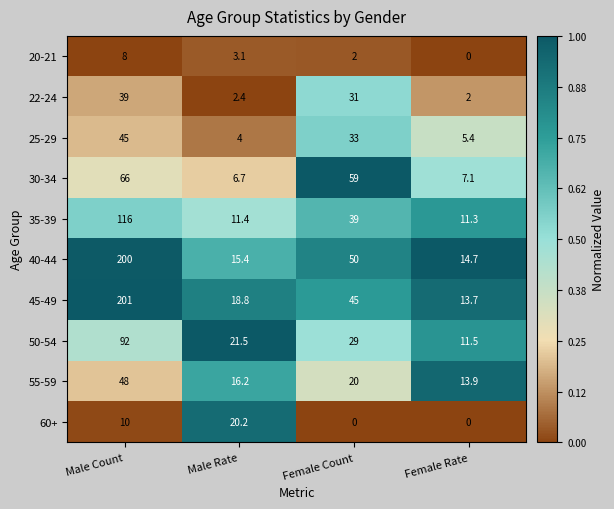

Is it true that 35-39 equals 17.3 at Male Rate?

False